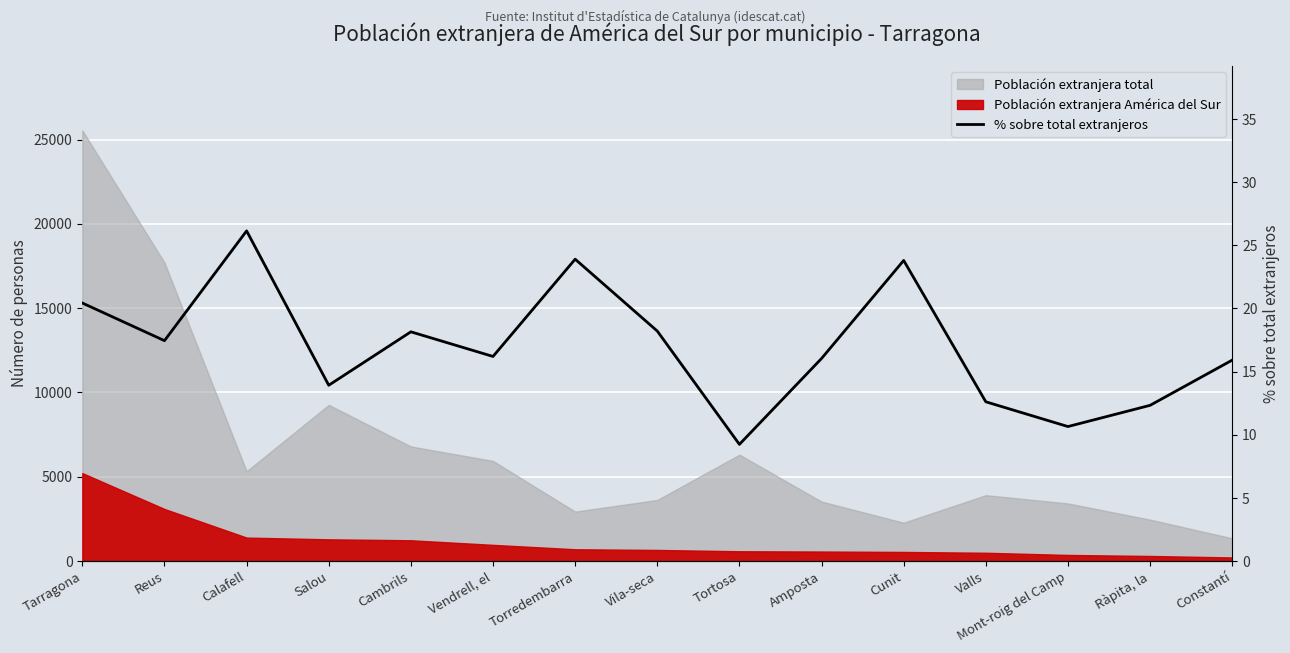

Rank the categories by value from lowest to highest.

Tortosa, Mont-roig del Camp, Ràpita, la, Valls, Salou, Constantí, Amposta, Vendrell, el, Reus, Cambrils, Vila-seca, Tarragona, Cunit, Torredembarra, Calafell